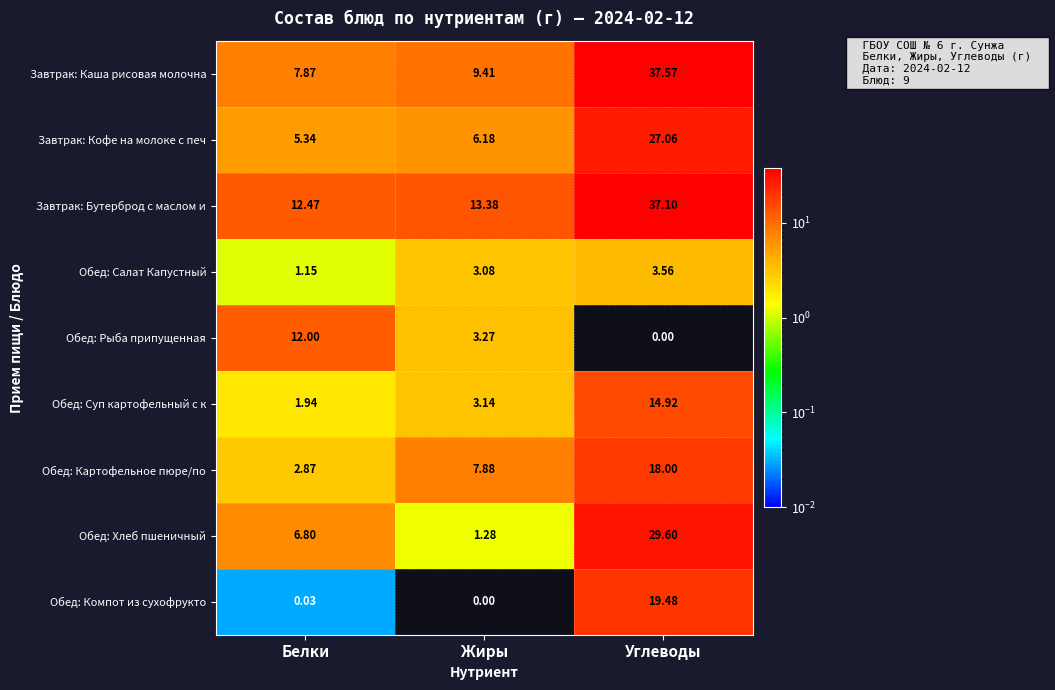

At how many categories does at least one series exceed 0?

3